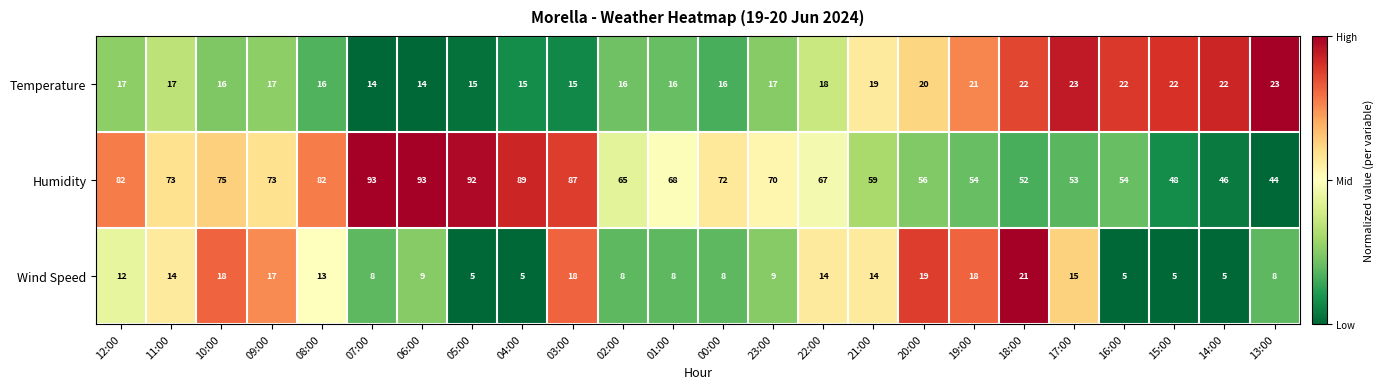

Which series has the largest range (max minus min)?

Humidity